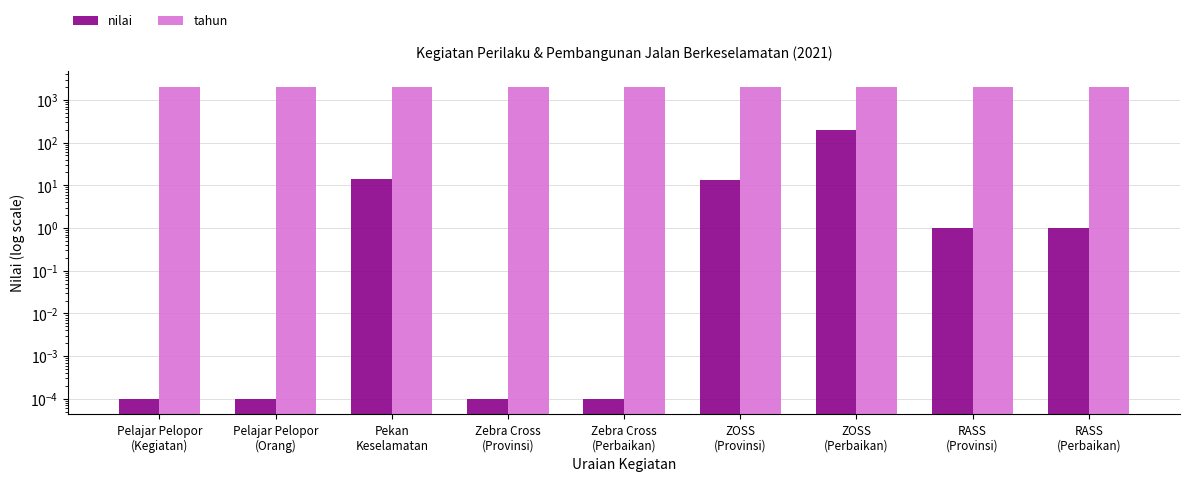

What is the difference between the maximum and minimum values in the nilai series?

193.0